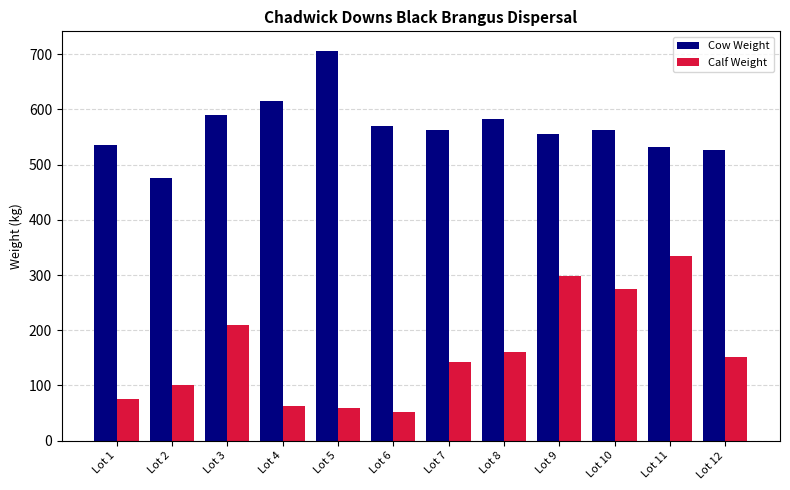

The Calf Weight series shows 62 at Lot 4. True or false?

True